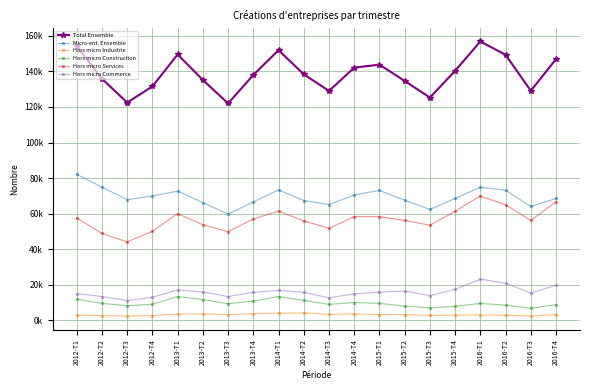

What is the value of the Micro-ent. Ensemble point at the 20th from the left?

68565